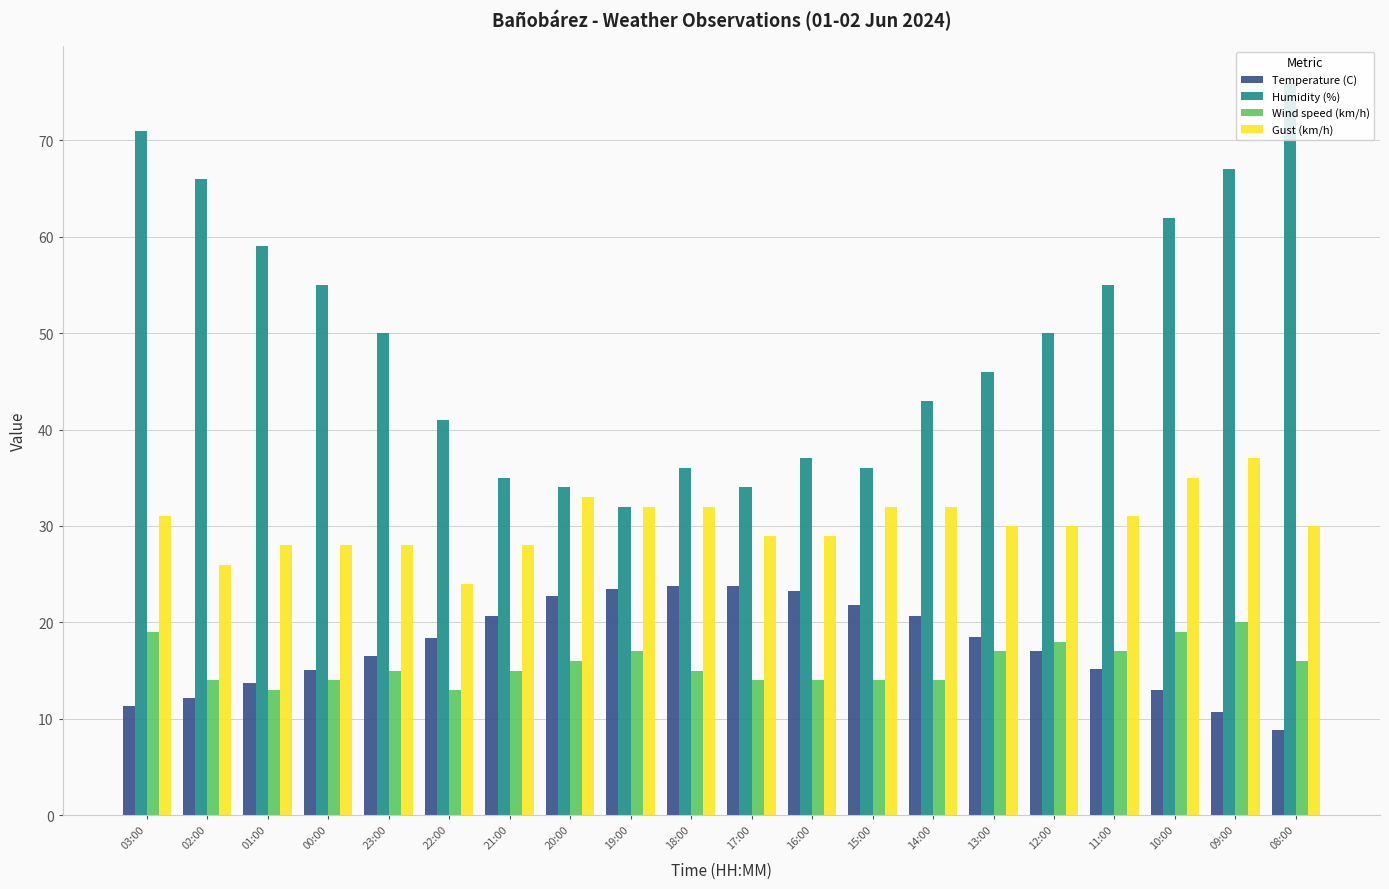

List the series in order of their peak value, lowest first.

Wind speed (km/h), Temperature (C), Gust (km/h), Humidity (%)